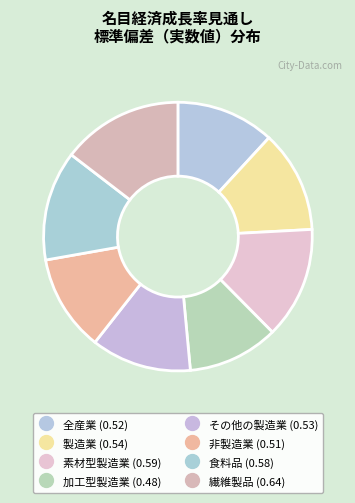

Count the number of slices in the pie.

8